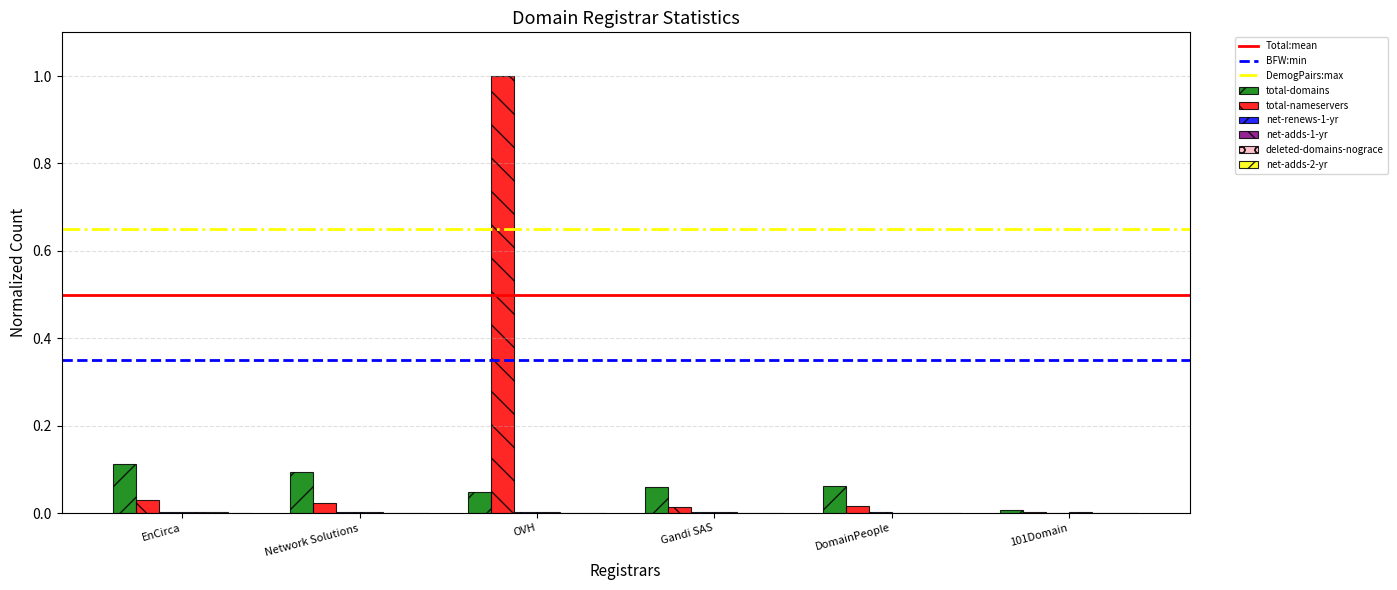

Which series has the largest total across all categories?

total-nameservers